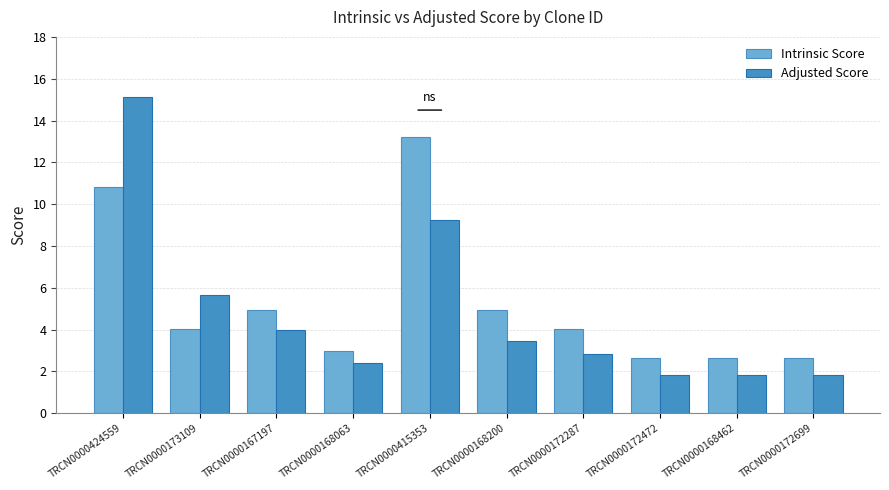

At TRCN0000168462, list the series in order from largest to smallest.

Intrinsic Score, Adjusted Score